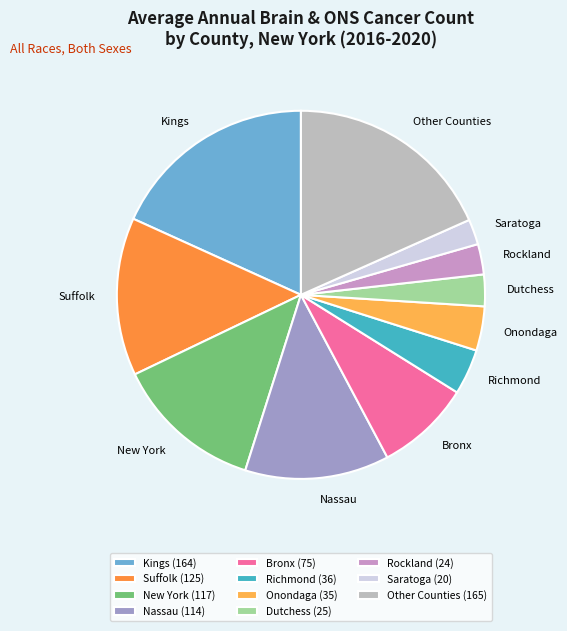

Which has a higher value, Dutchess or Saratoga?

Dutchess